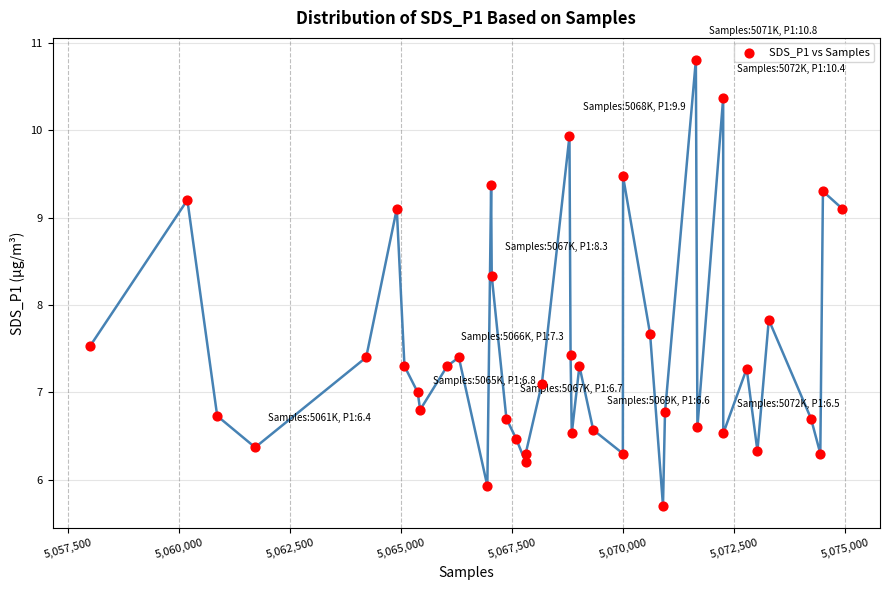

What Y value in the scatter plot is closest to 8?

7.8